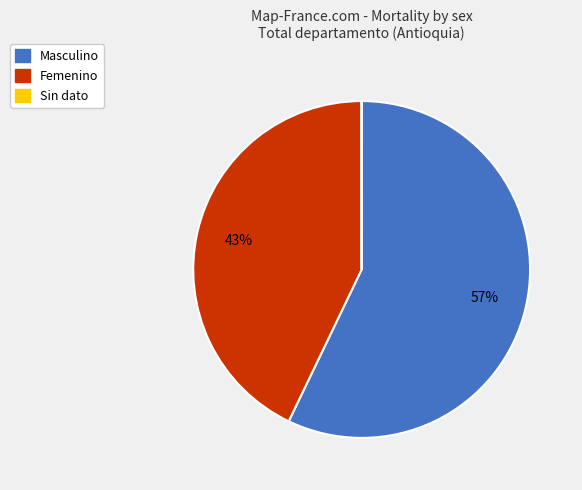

To the nearest percent, what is the difference between the Femenino and Masculino slice percentages?

14%